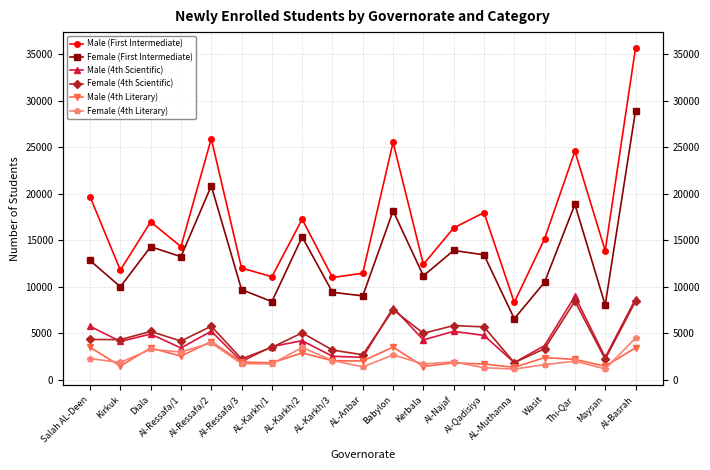

True or false: Male (4th Scientific) and Male (First Intermediate) cross at least once.

False